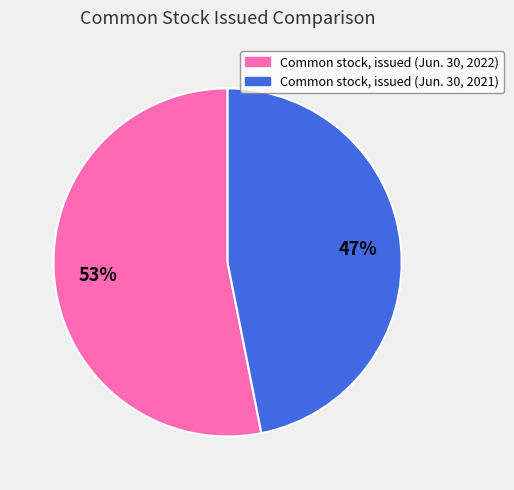

Which category has the smallest portion of the pie?

Common stock, issued (Jun. 30, 2021)